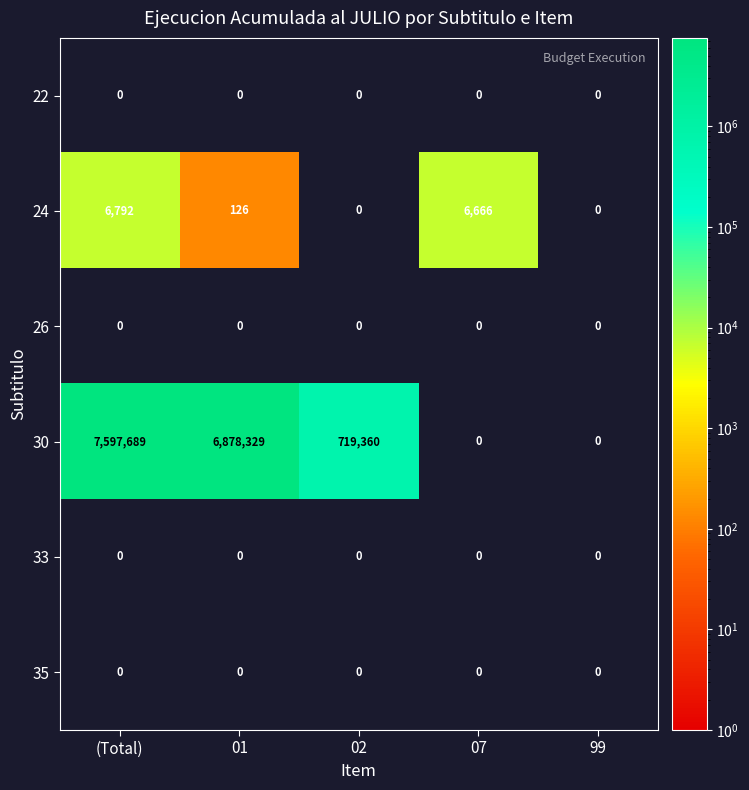

What is the difference between the 30 values at 07 and (Total)?

7597689